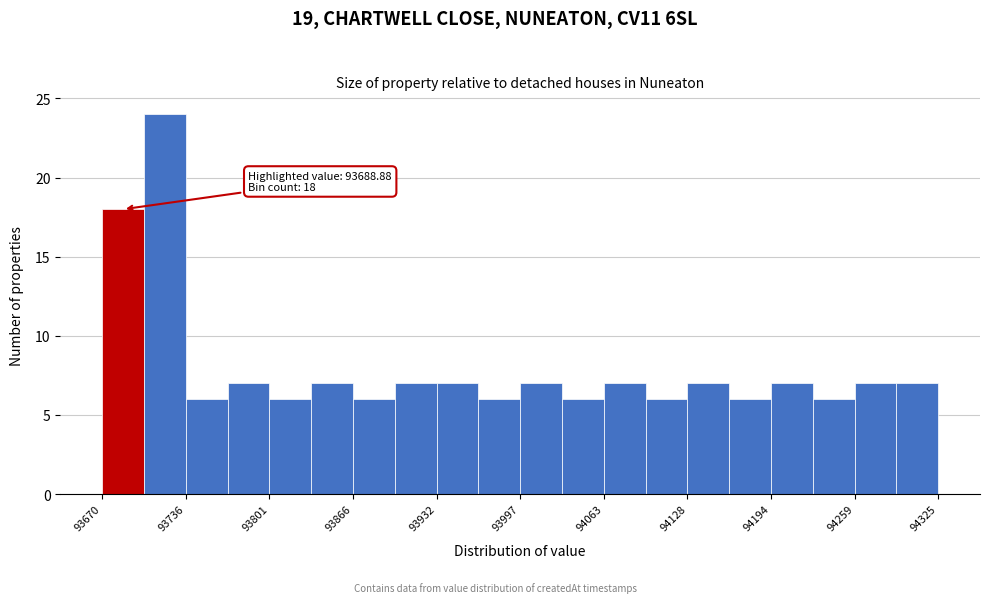

Read against the x-axis, roughly where is the centre of the tallest bar?

93720